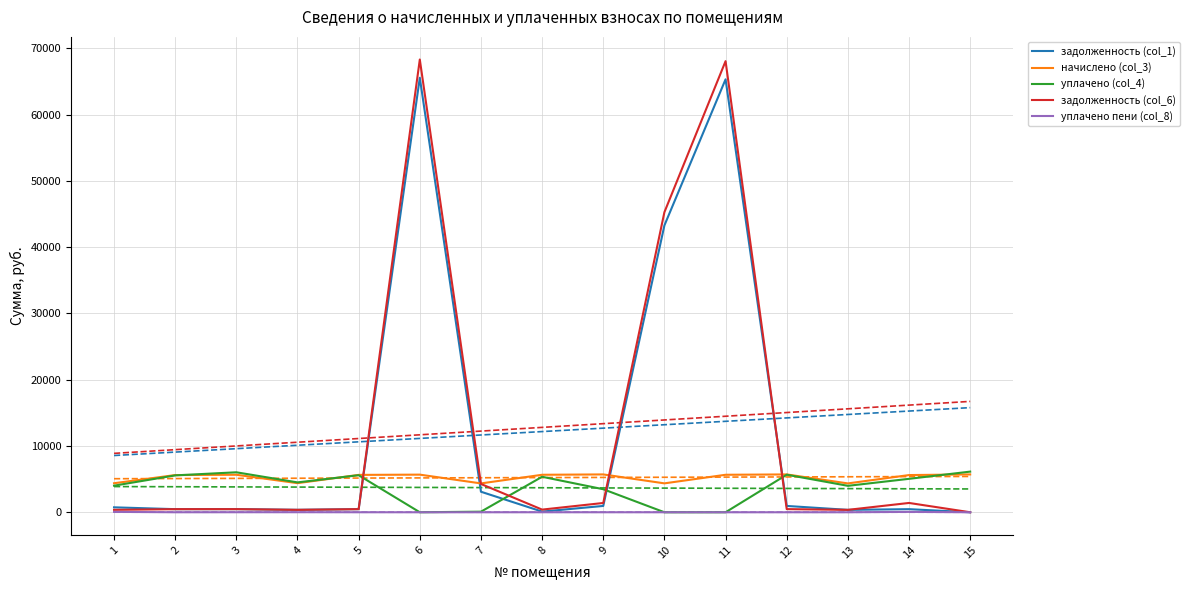

Where is задолженность (col_6) nearest to the value 34151?

10